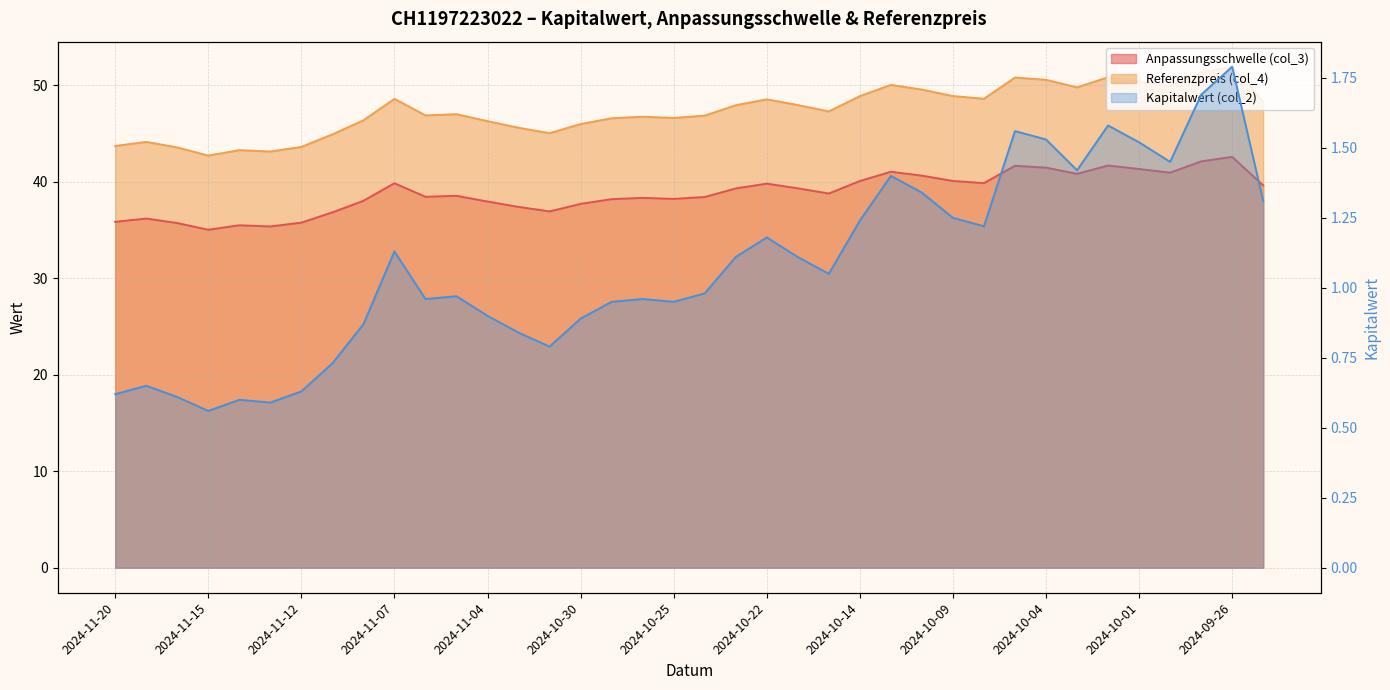

What is the difference between the Kapitalwert (col_2) values at 2024-10-14 and 2024-10-30?

0.3